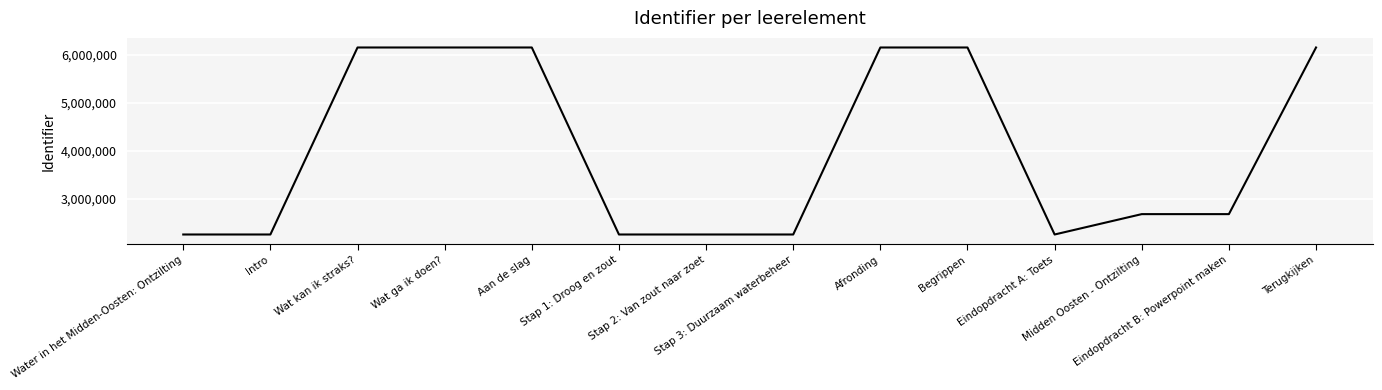

What is the maximum value shown in the chart?

6147980